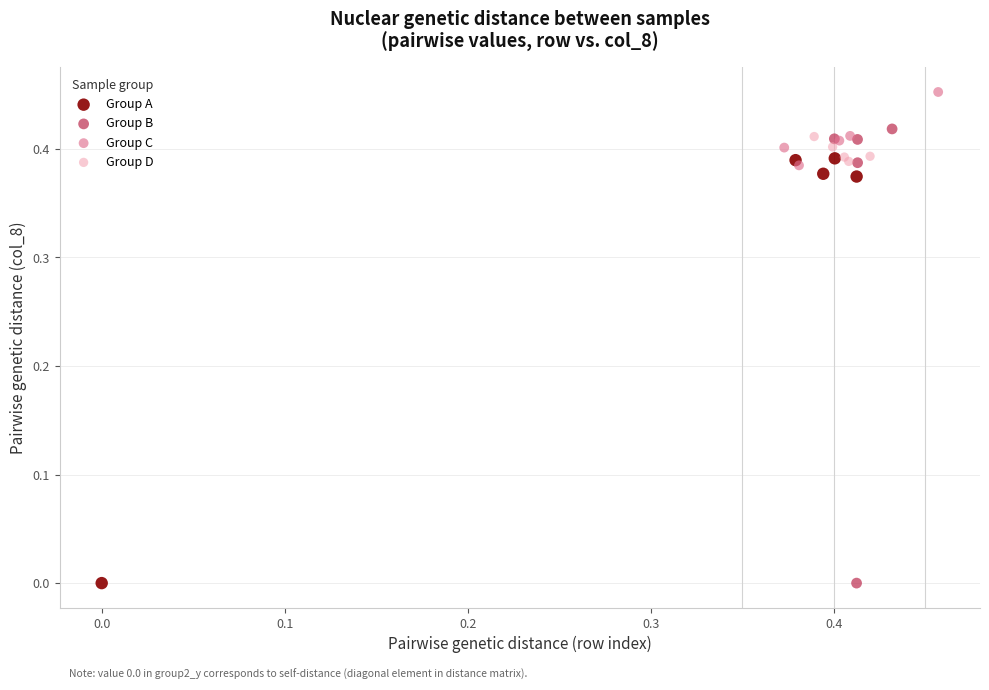

What are all the series names shown in the legend?

Group A, Group B, Group C, Group D